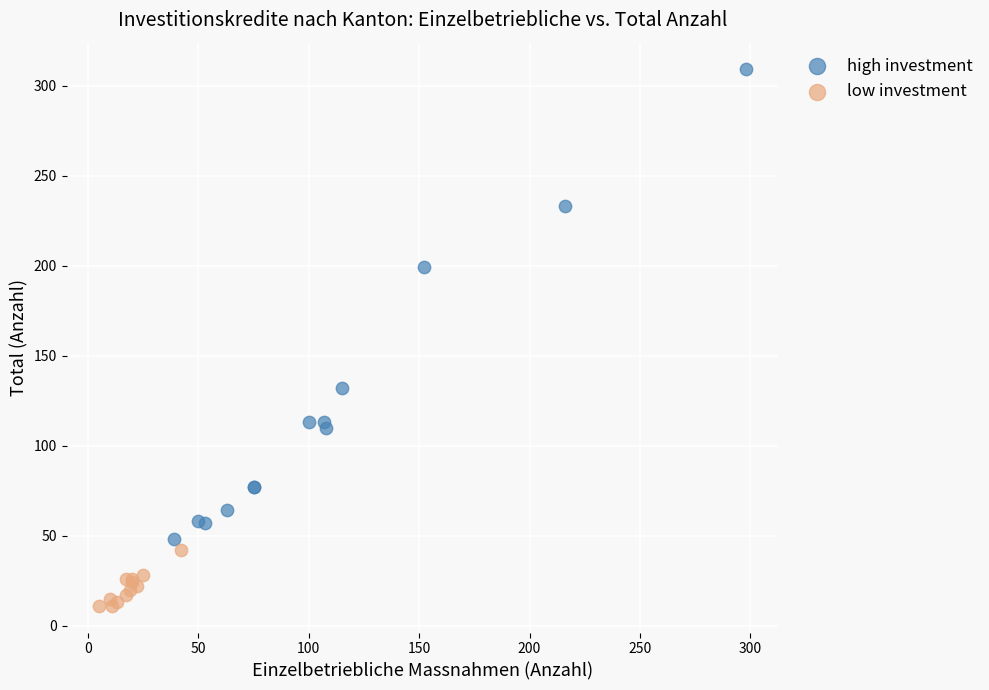

Which series has the widest spread of Y values?

high investment